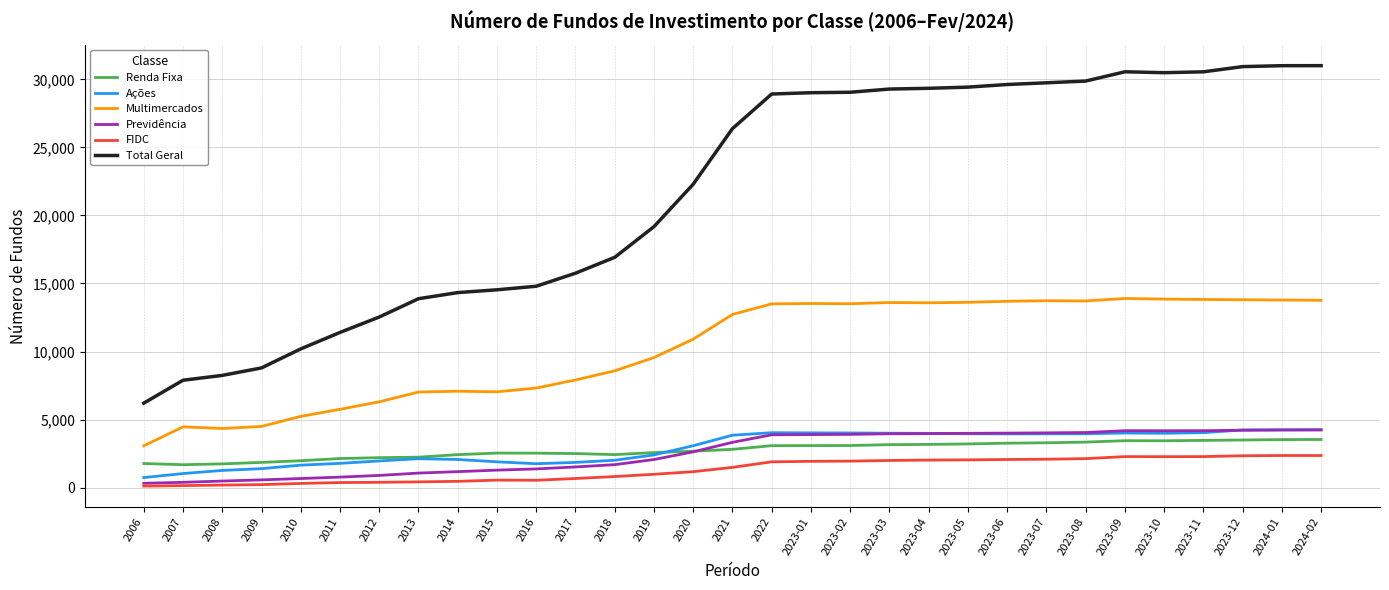

Which series has the largest total across all categories?

Total Geral